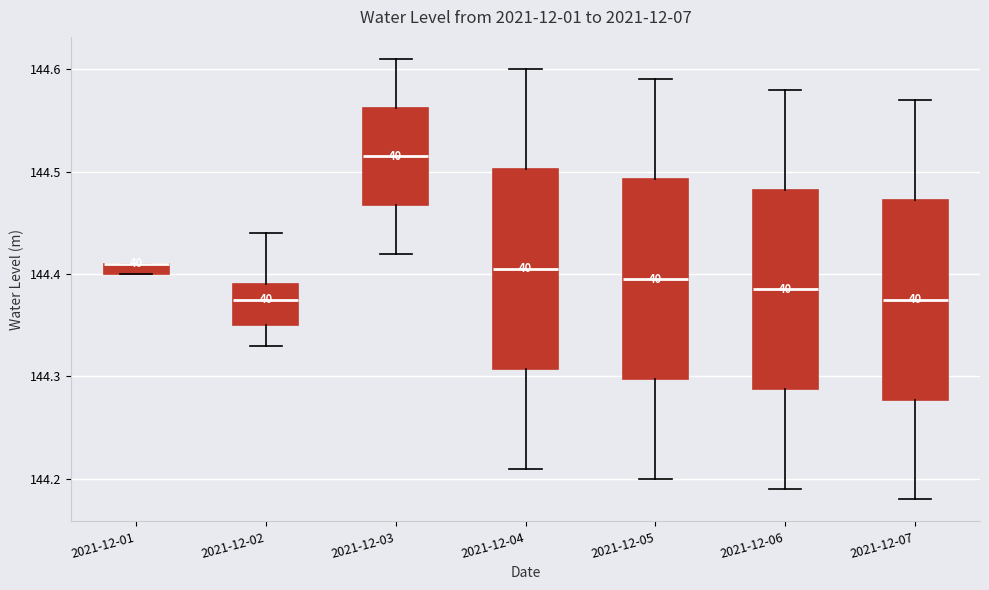

Where does the median line of the box for 2021-12-03 sit on the y-axis? The values are not printed on the chart, so give them approximately, as read against the axis.

144.52